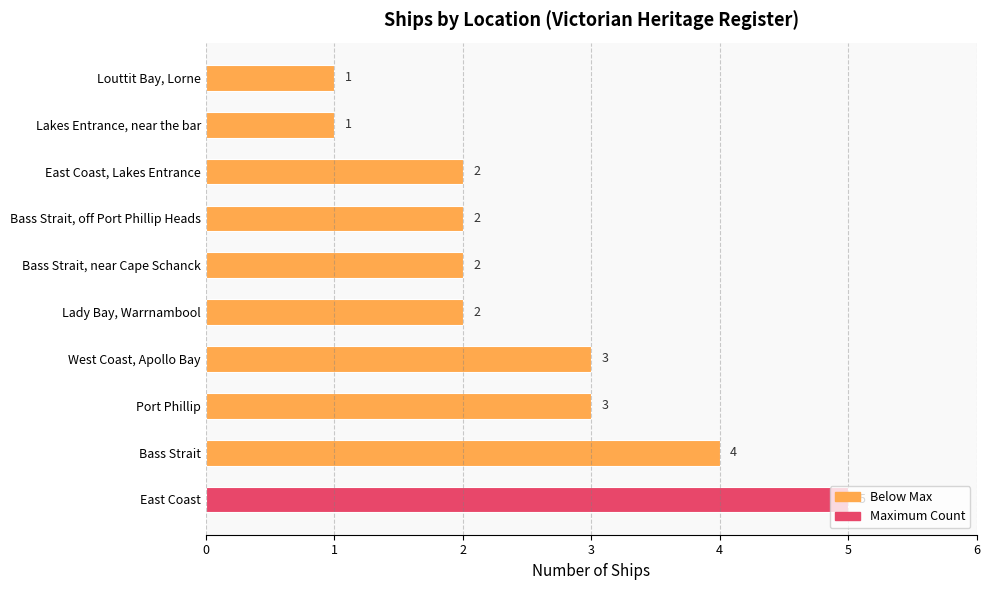

What is the difference between the maximum and minimum values?

4